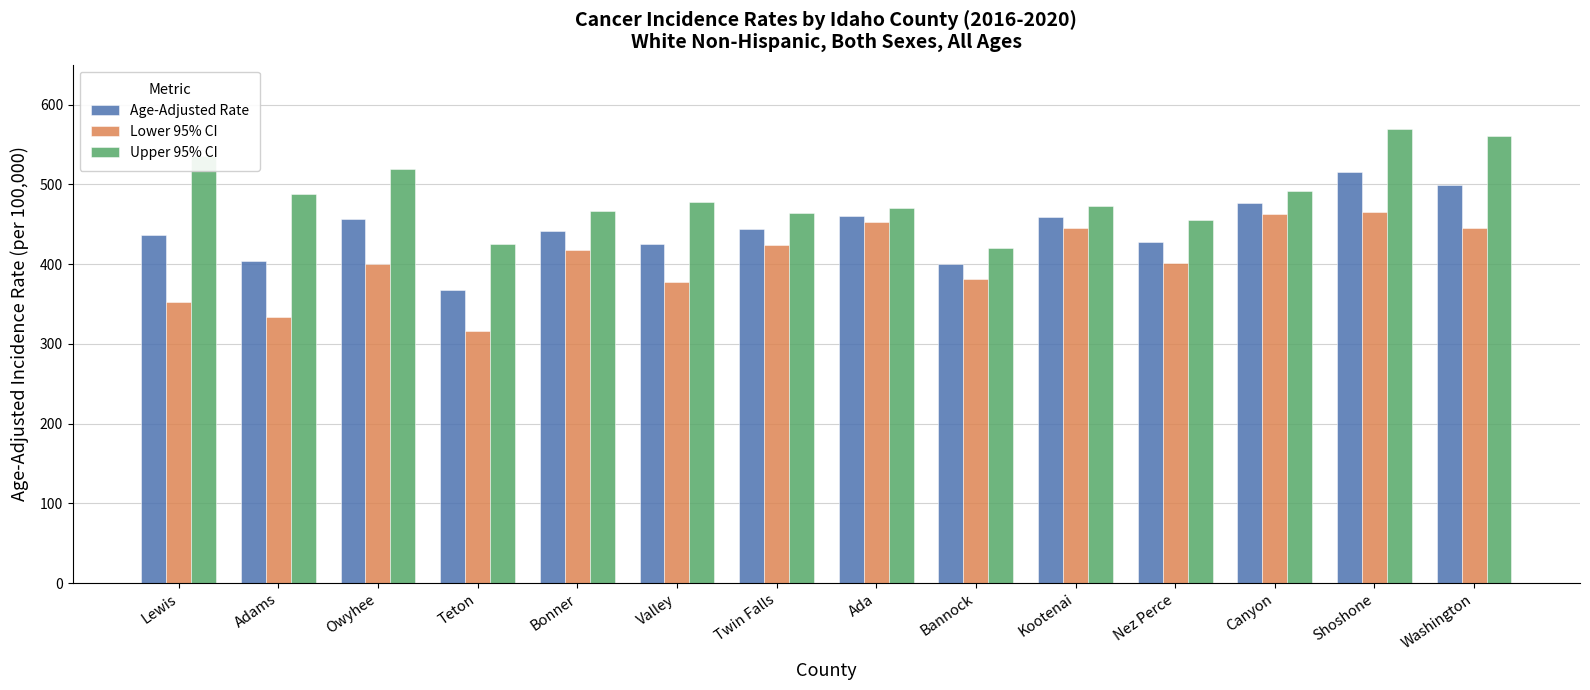

What is the label of the 9th bar from the left?

Bannock